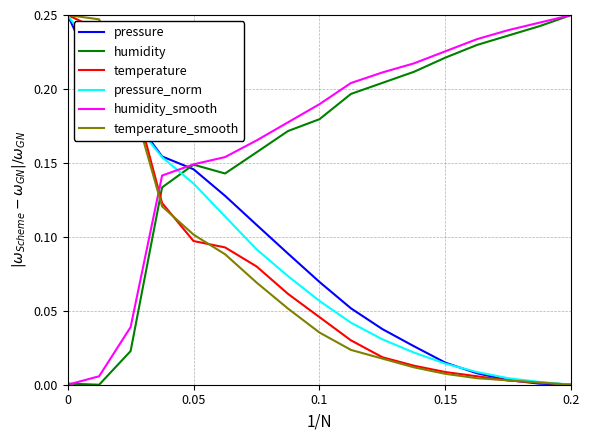

Which series ends up on top after the final intersection of pressure_norm and humidity_smooth?

humidity_smooth